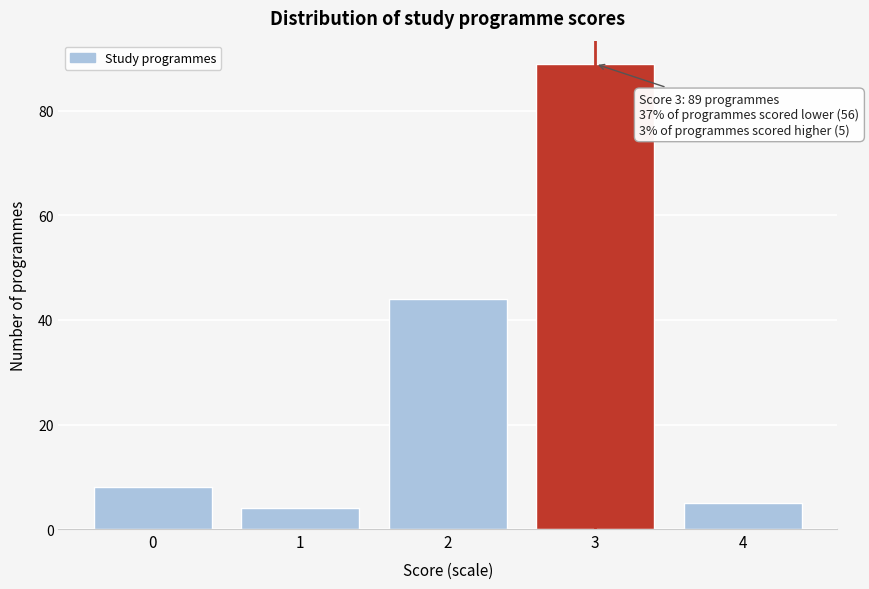

Reading left to right, transcribe all the data shown in this chart.

8	4	44	89	5